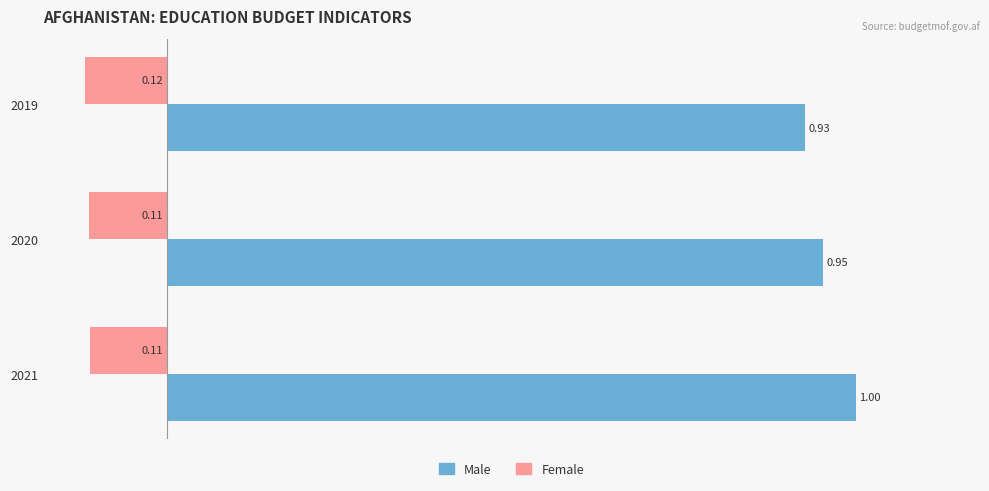

What is the sum of all Male values?

2.9